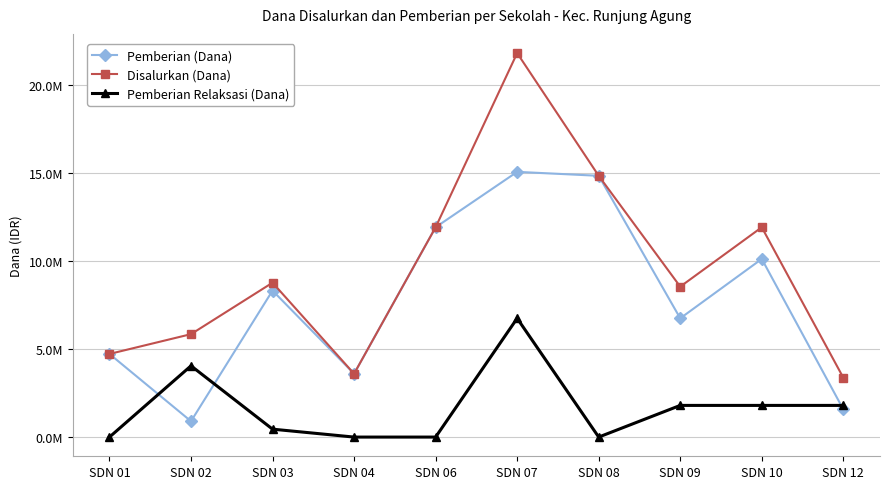

What are all the series names shown in the legend?

Pemberian (Dana), Disalurkan (Dana), Pemberian Relaksasi (Dana)